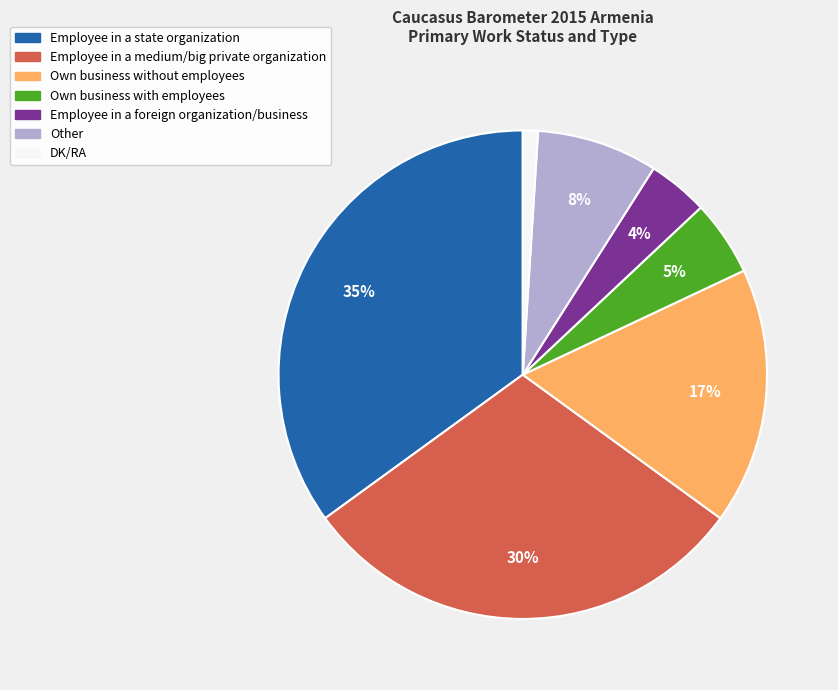

Combined, do Employee in a foreign organization/business and Employee in a medium/big private organization account for over 50%?

No